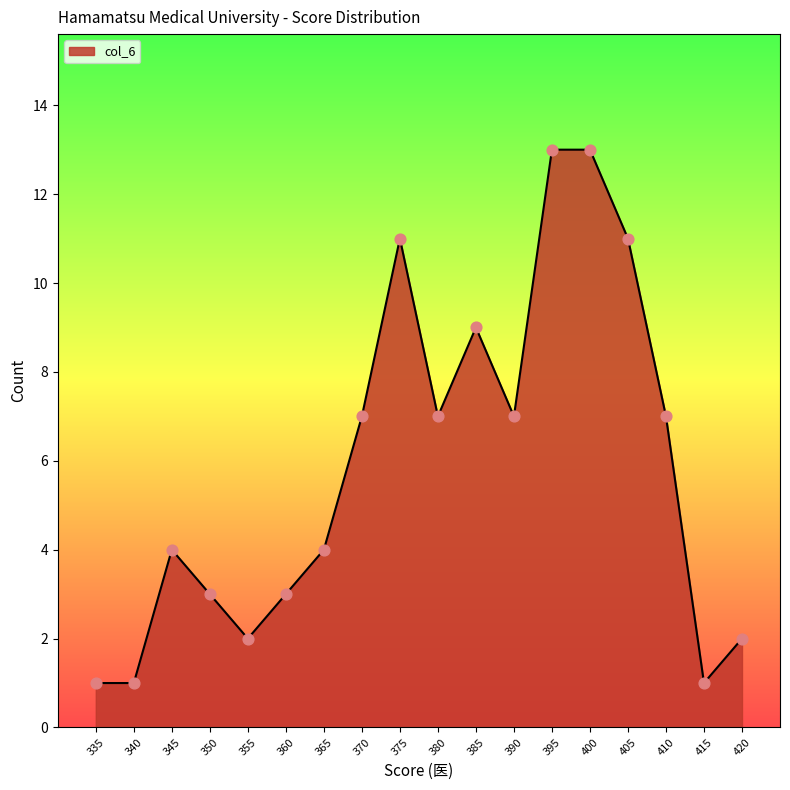

Which has a higher value, 355 or 405?

405